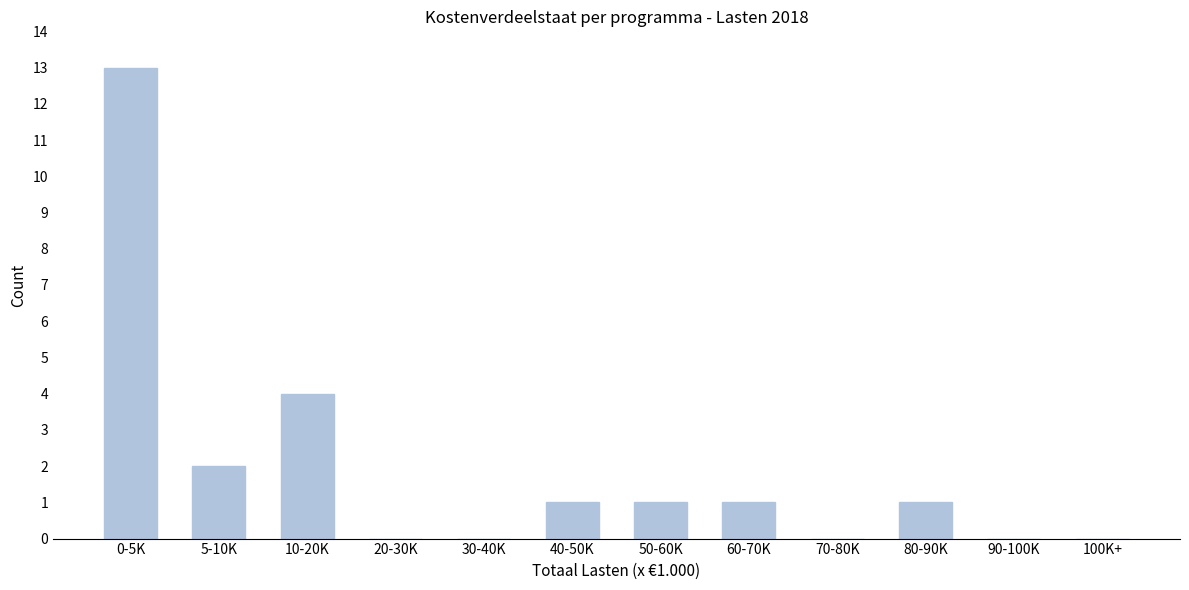

Reading left to right, extract all data points from this chart.

0-5K=13	5-10K=2	10-20K=4	20-30K=0	30-40K=0	40-50K=1	50-60K=1	60-70K=1	70-80K=0	80-90K=1	90-100K=0	100K+=0